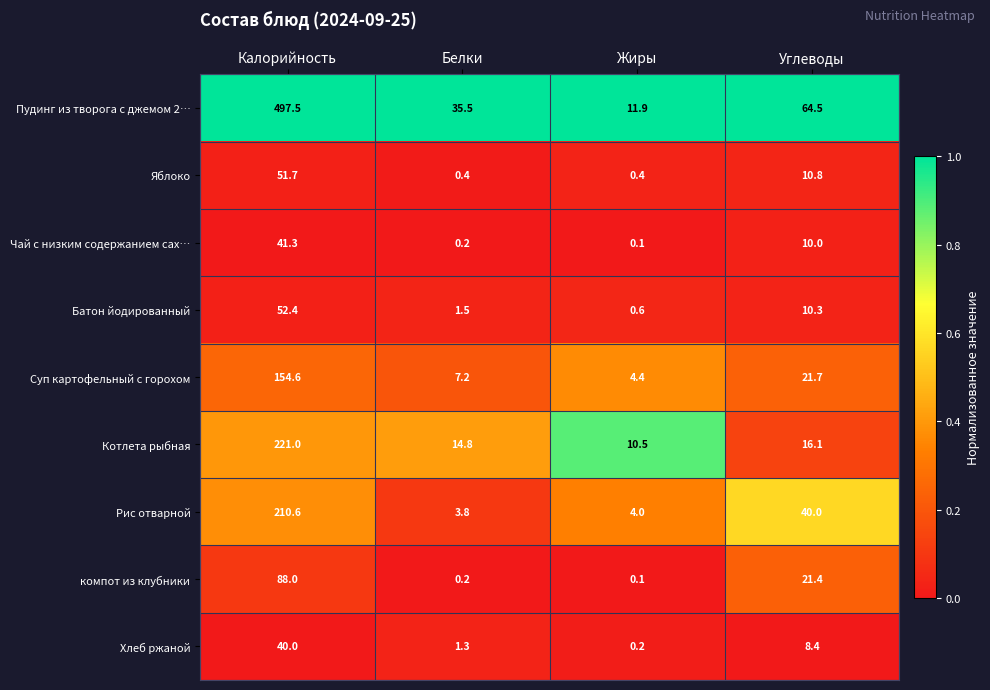

Rank the series by their maximum value, from highest to lowest.

Пудинг из творога с джемом 2…, Котлета рыбная, Рис отварной, Суп картофельный с горохом, компот из клубники, Батон йодированный, Яблоко, Чай с низким содержанием сах…, Хлеб ржаной